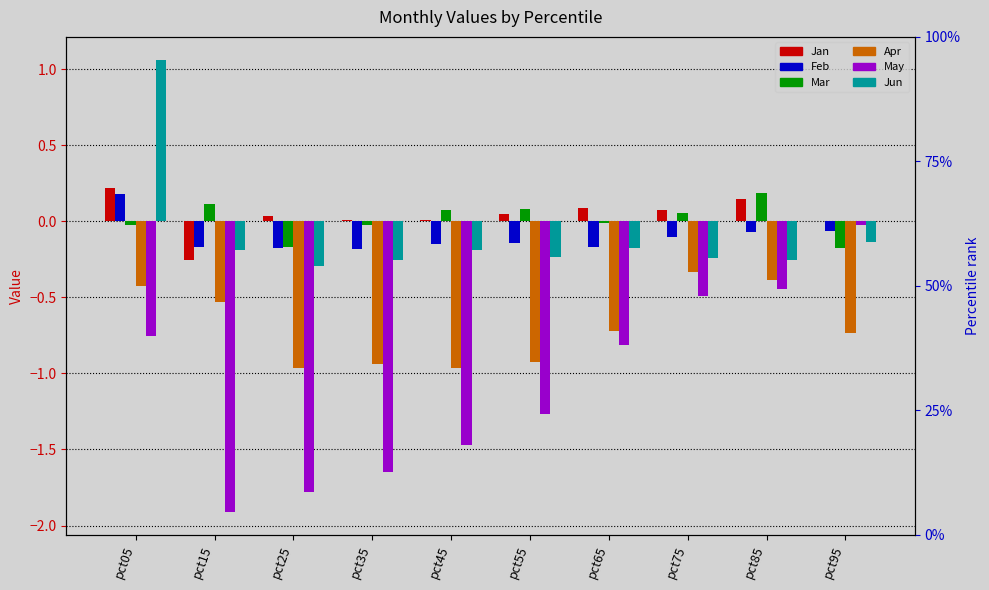

True or false: Jan has a value of 0.1 at pct55.

False